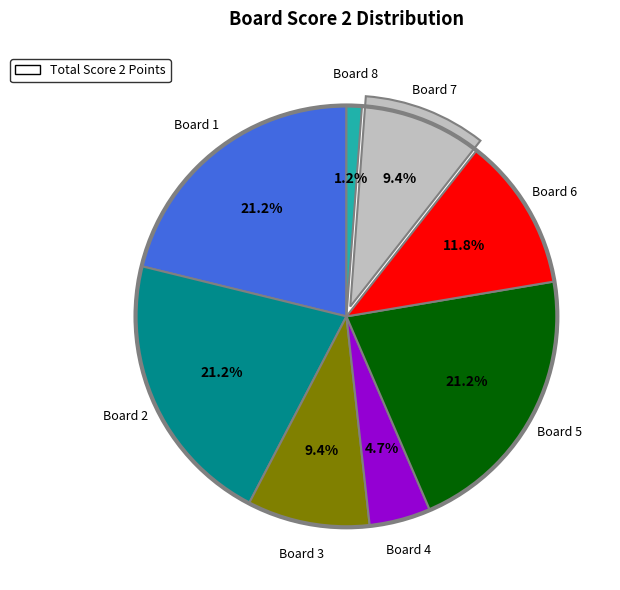

How many segments does this pie chart have?

8